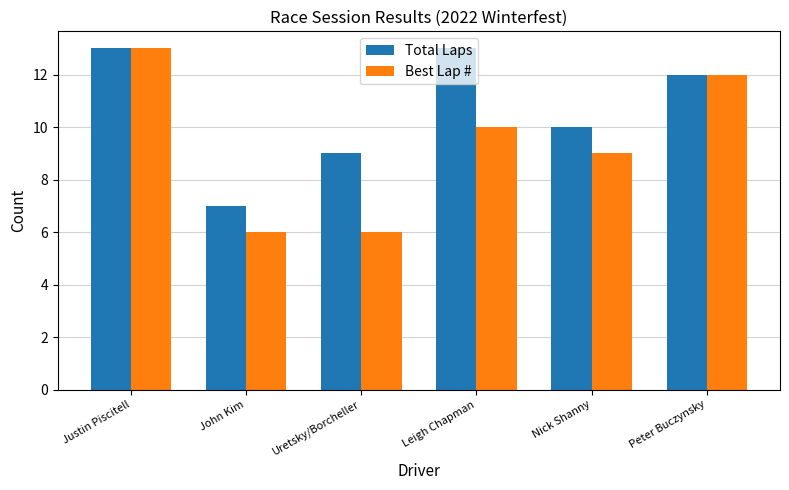

Reading left to right, what are all the values shown in this chart?

Total Laps: 13	7	9	13	10	12
Best Lap #: 13	6	6	10	9	12